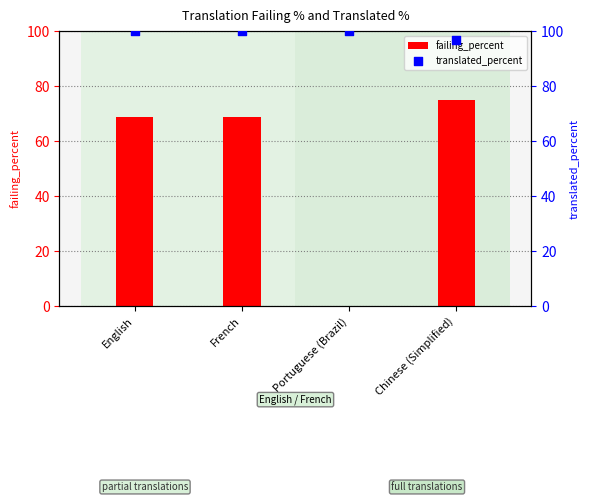

At which category is the sum across all series the highest?

Chinese (Simplified)